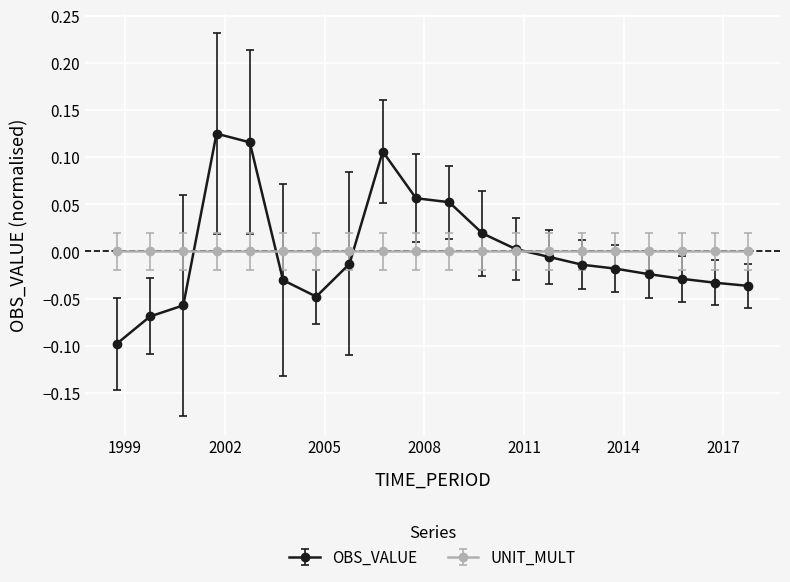

Rank the series by their maximum value, from lowest to highest.

UNIT_MULT, OBS_VALUE